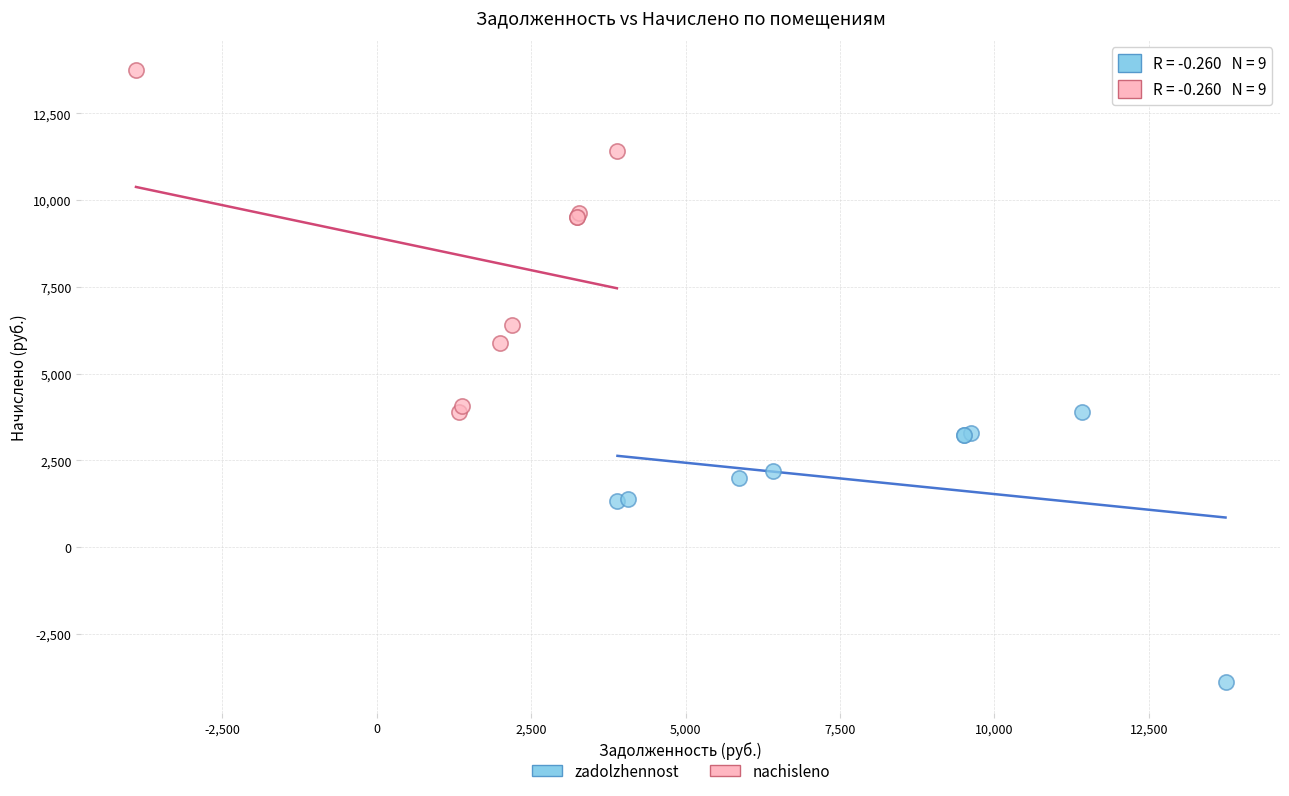

Which series reaches the maximum Y coordinate?

nachisleno